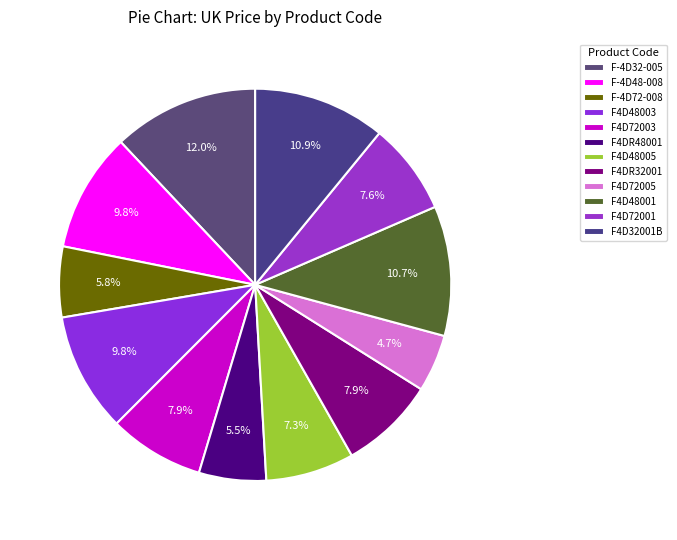

Which has a higher value, F-4D32-005 or F4DR48001?

F-4D32-005